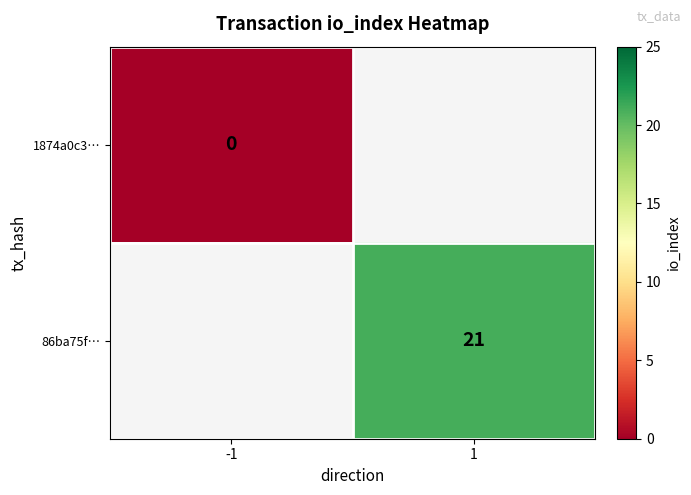

True or false: 86ba75f… has a value of 35 at 1.

False